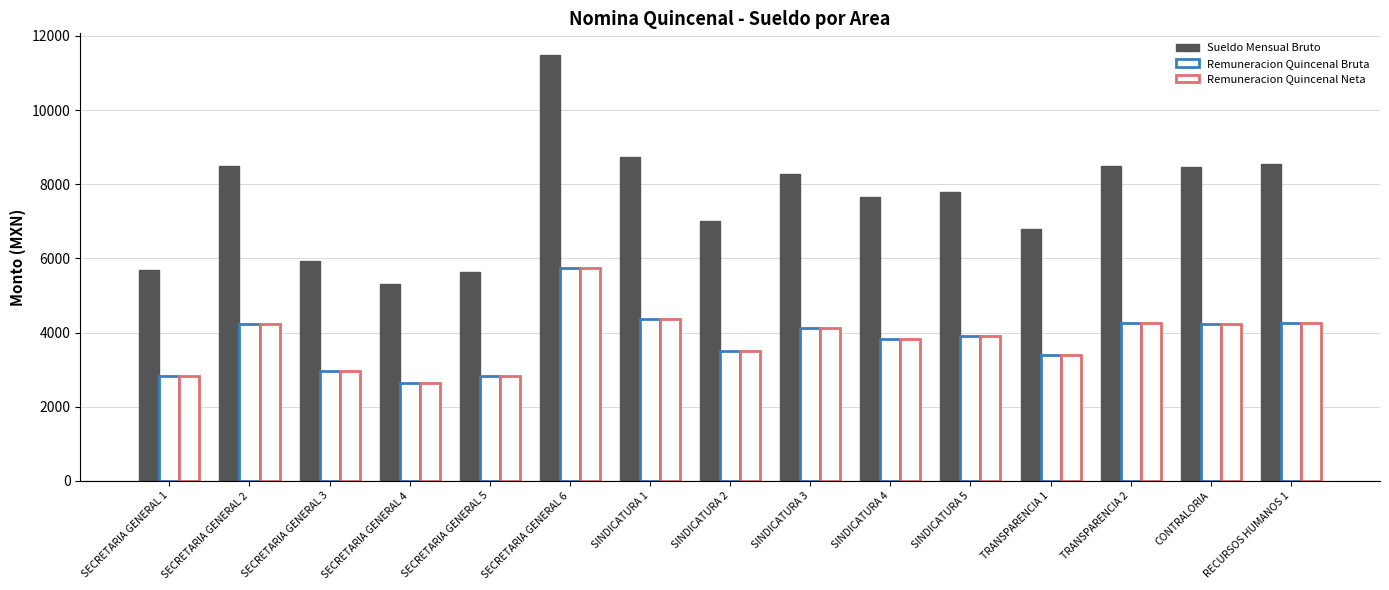

How many data points in Remuneracion Quincenal Neta are less than 3900?

7